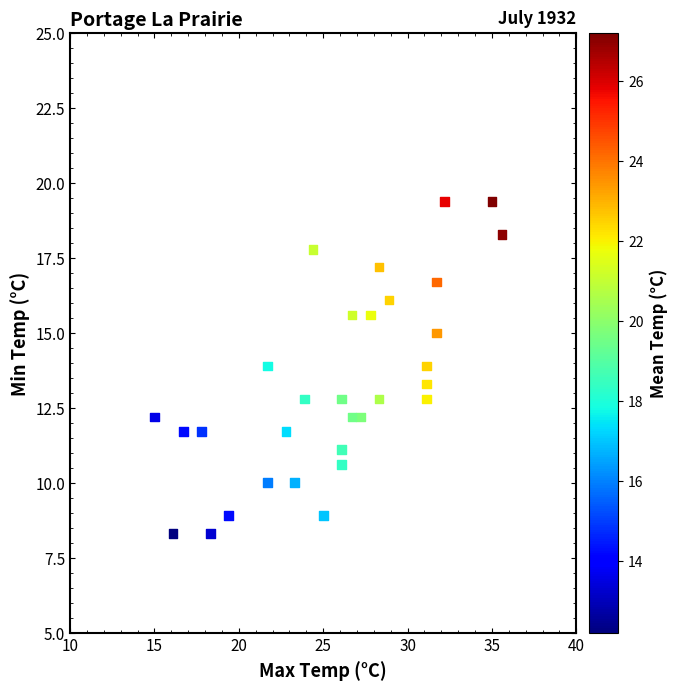

What is the range of X values (max minus min)?

20.6